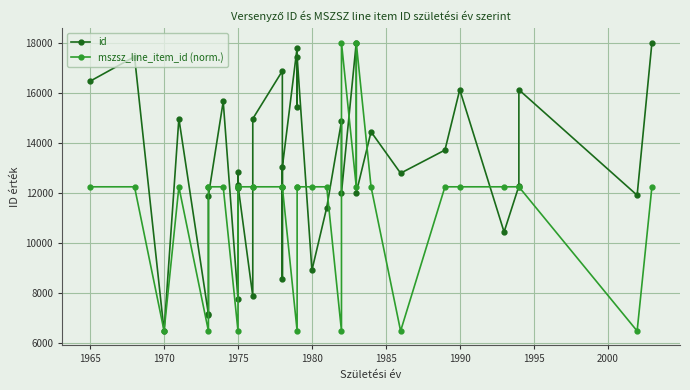

Rank the series by their maximum value, from lowest to highest.

id, mszsz_line_item_id (norm.)